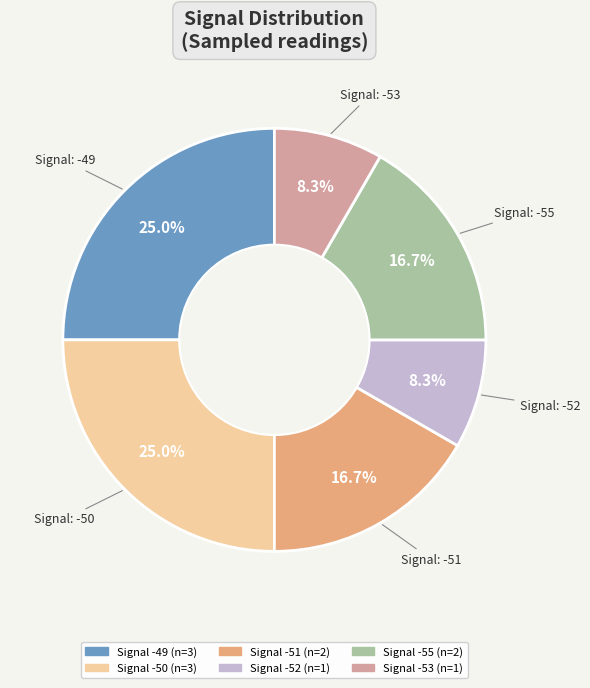

Does any single category account for the majority?

No